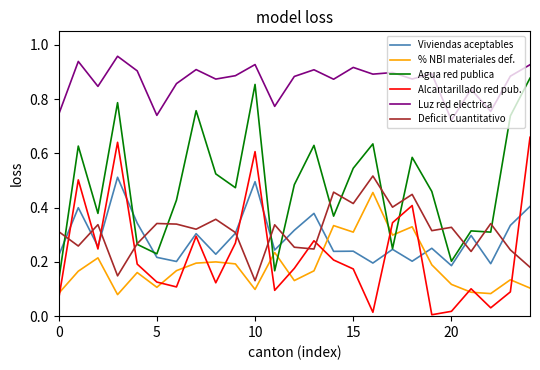

Which series has the largest total across all categories?

Luz red electrica